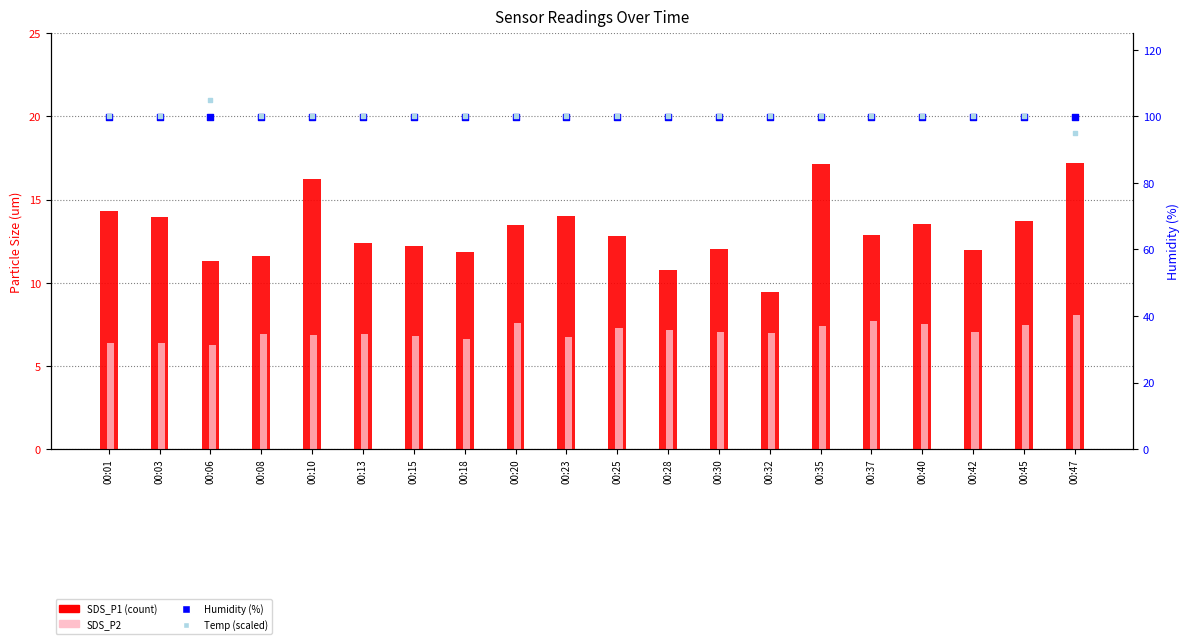

Is the value of Humidity at 00:25 greater than the value of SDS_P2 at 00:42?

Yes